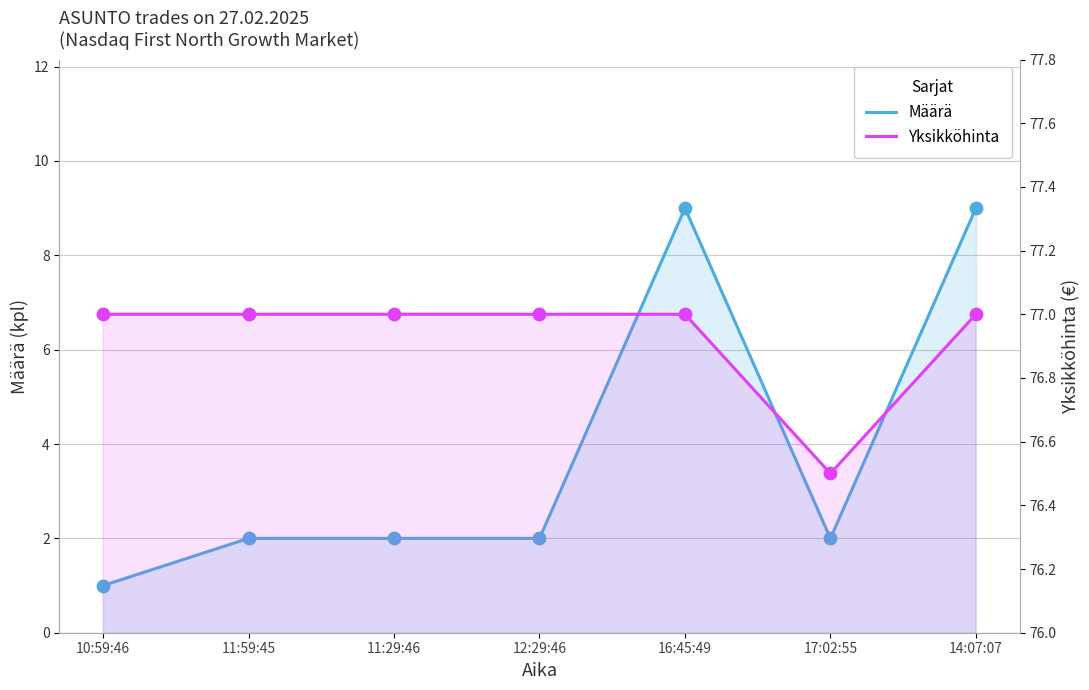

What is the total value across all series at 12:29:46?

79.0